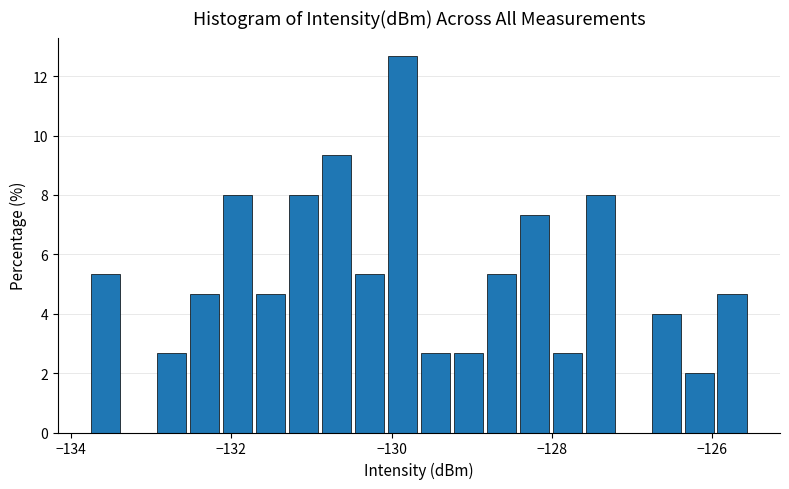

Read against the x-axis, roughly where is the centre of the tallest bar?

-129.8